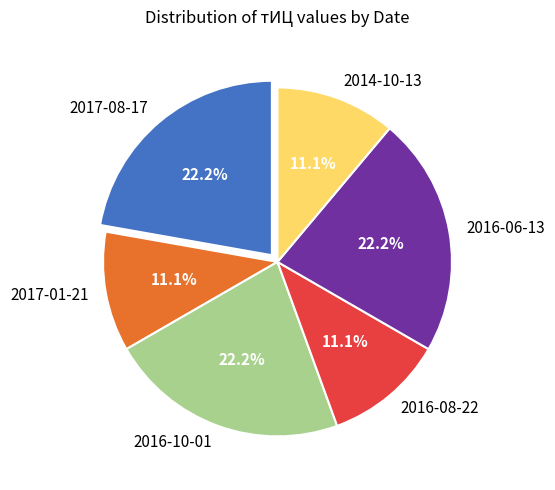

What portion of the pie excludes 2017-08-17?

77.8%